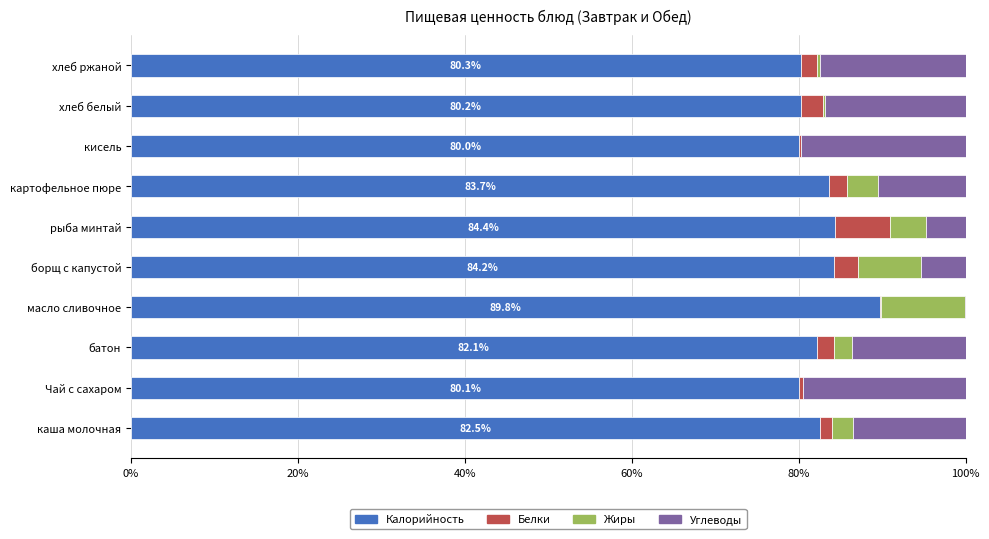

Is it true that Калорийность equals 52.6 at масло сливочное?

False